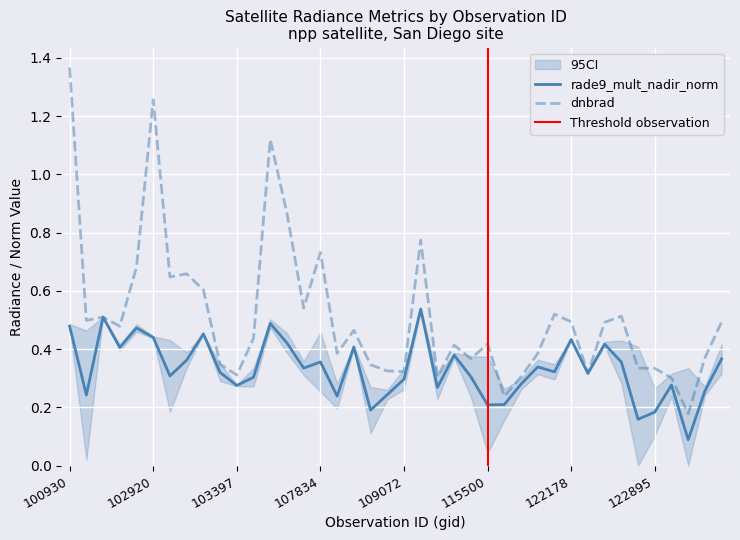

List the series in order of their peak value, highest first.

dnbrad, rade9_mult_nadir_norm